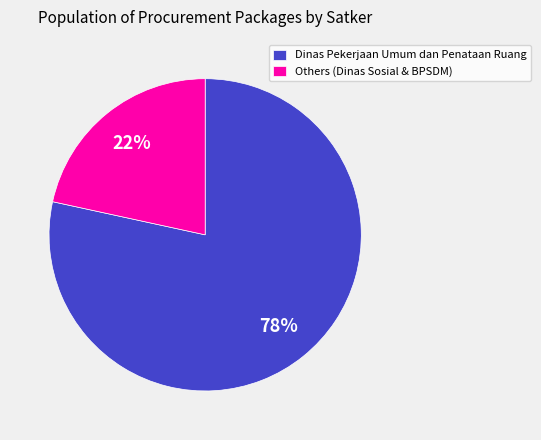

Is it true that Dinas Pekerjaan Umum dan Penataan Ruang is 4% of the pie?

False